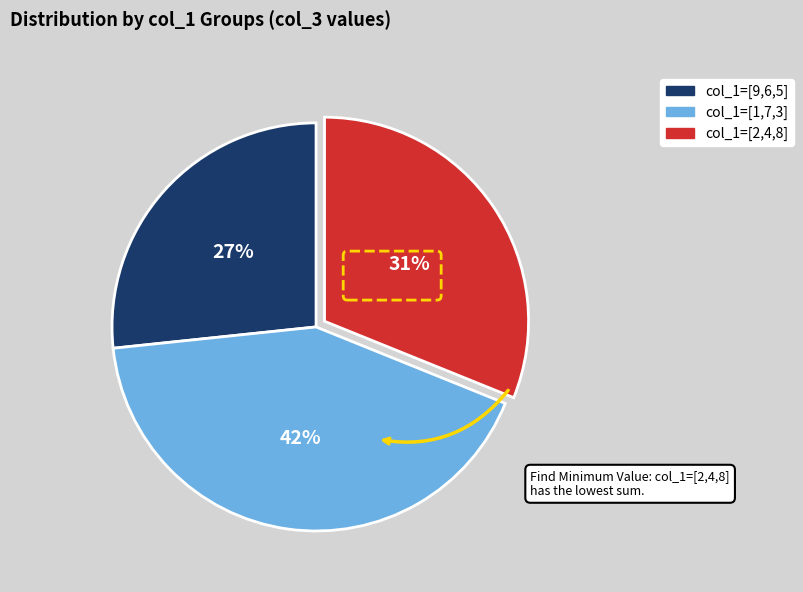

Count the number of slices in the pie.

3